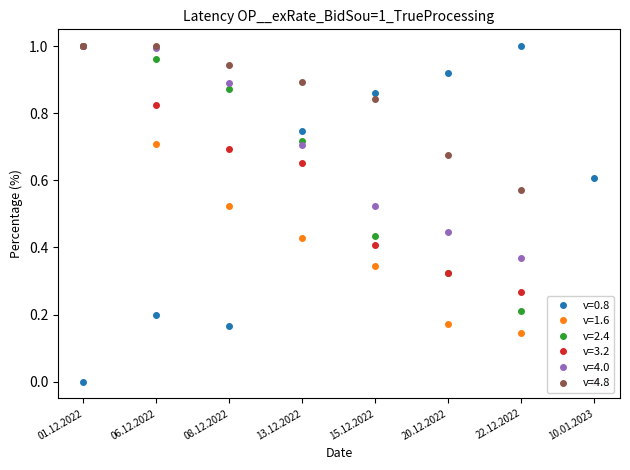

How many lines are shown in the chart?

6